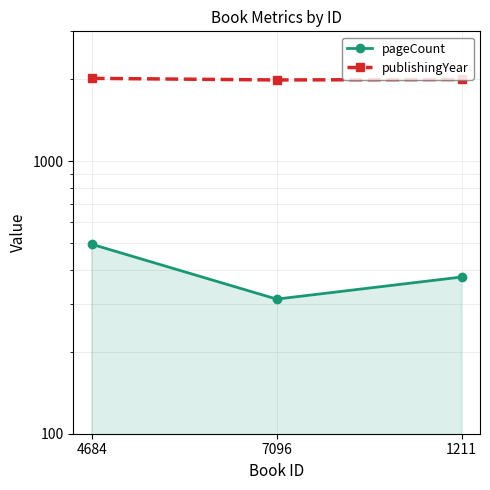

Does the chart display data point markers on the line(s)?

Yes